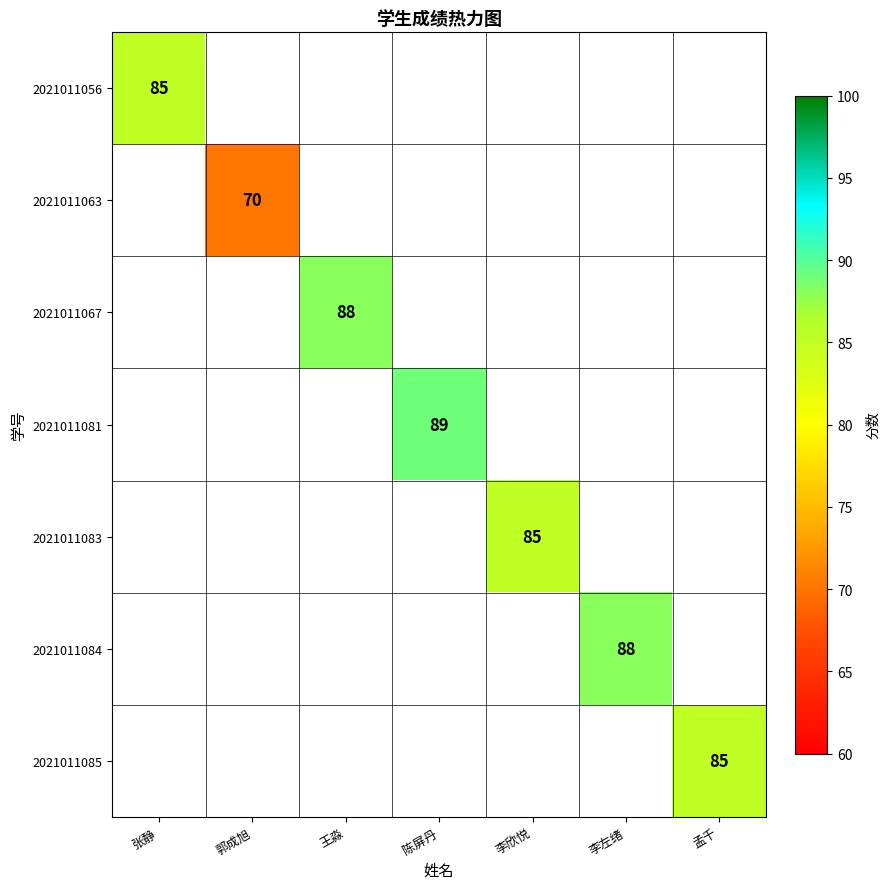

The value of 2021011085 at 孟千 is 85. True or false?

True